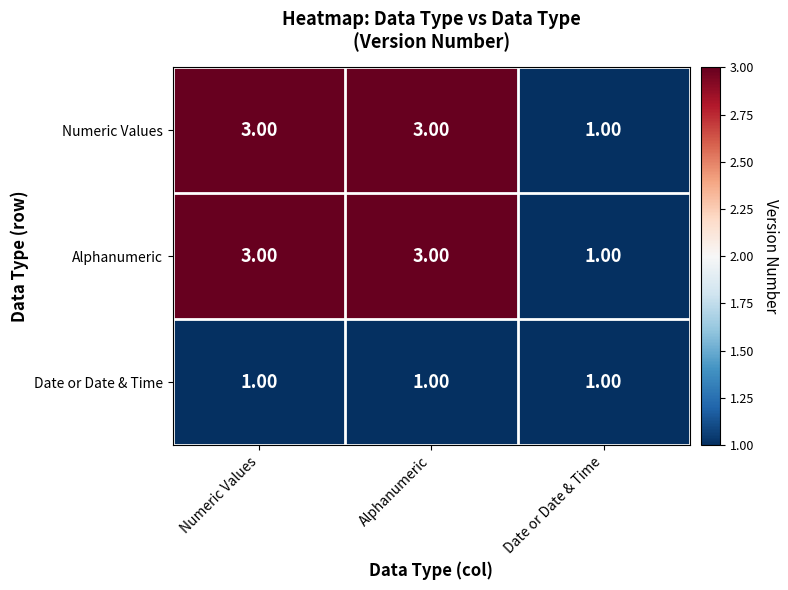

Which category has the lowest value in the Alphanumeric series?

Date or Date & Time